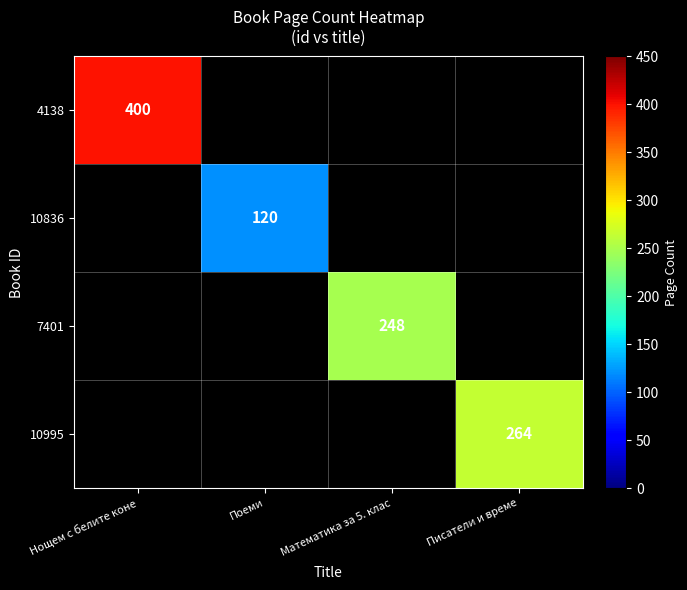

Count the number of categories in the chart.

4